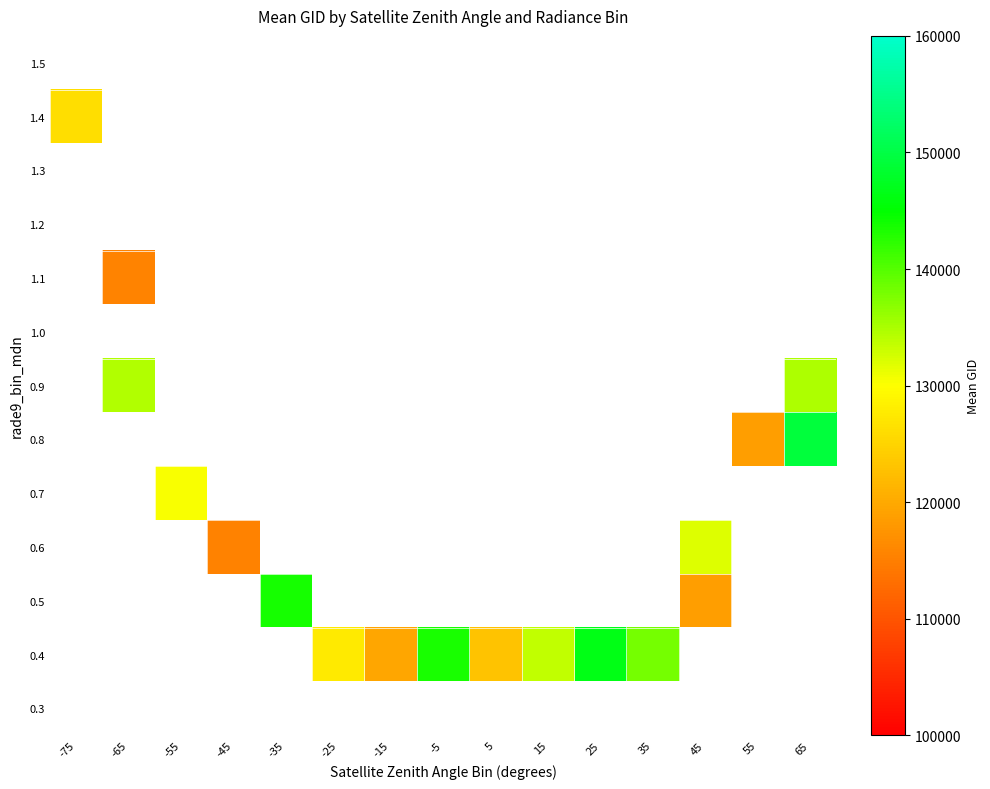

Which category has the lowest value across all series?

-45